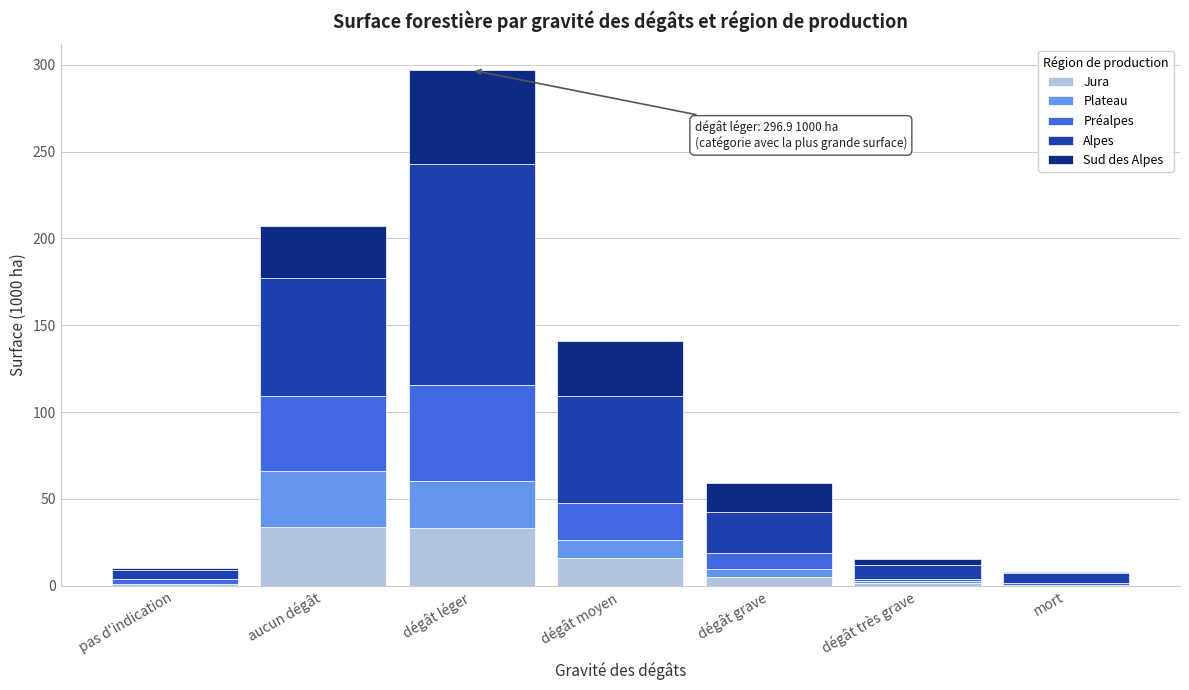

What is the total value across all series at dégât moyen?

141.2